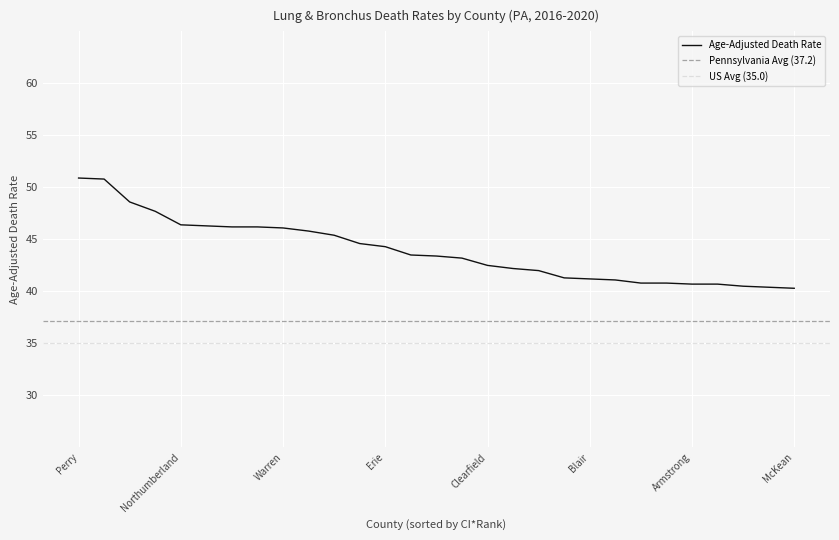

How many lines are shown in the chart?

1